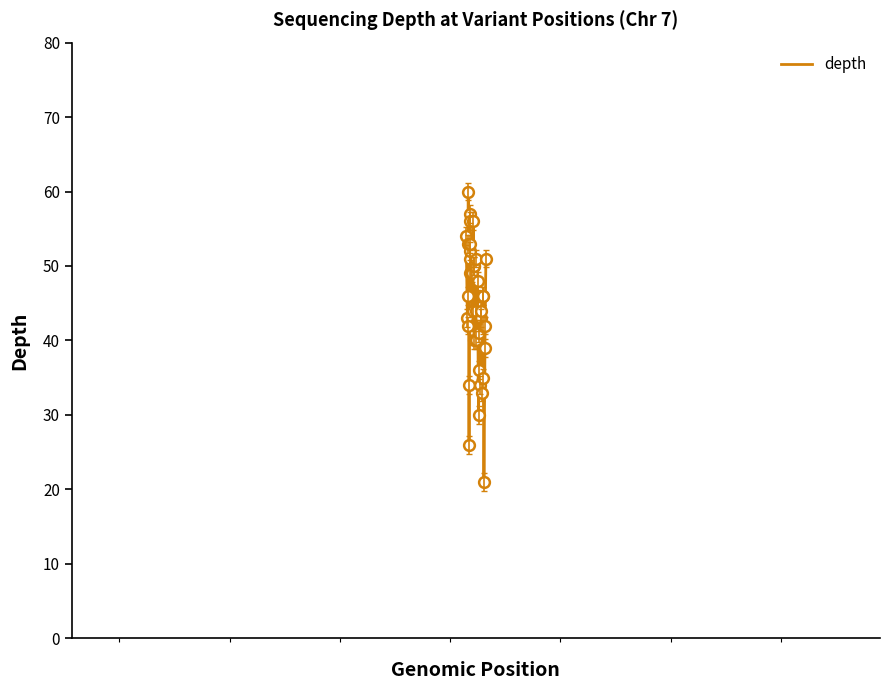

What is the difference between the maximum and minimum values?

39